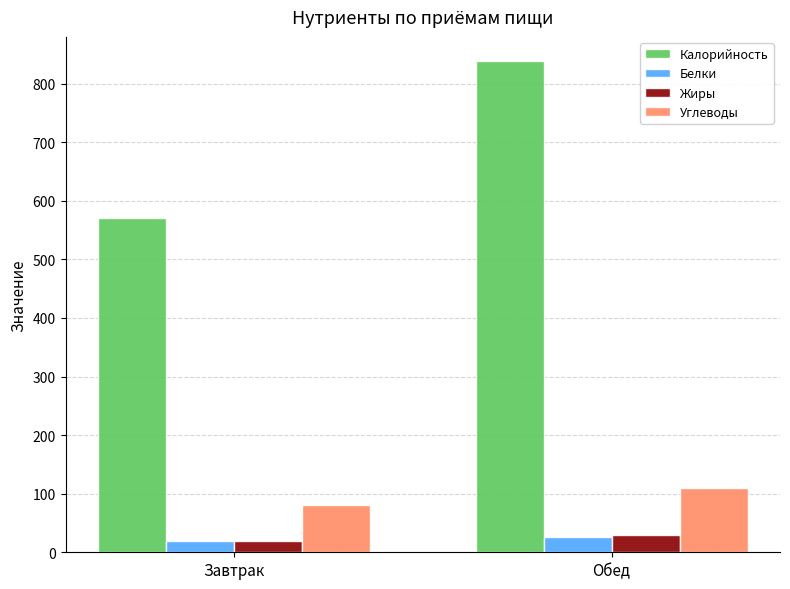

How many data points in Жиры are less than 28?

1